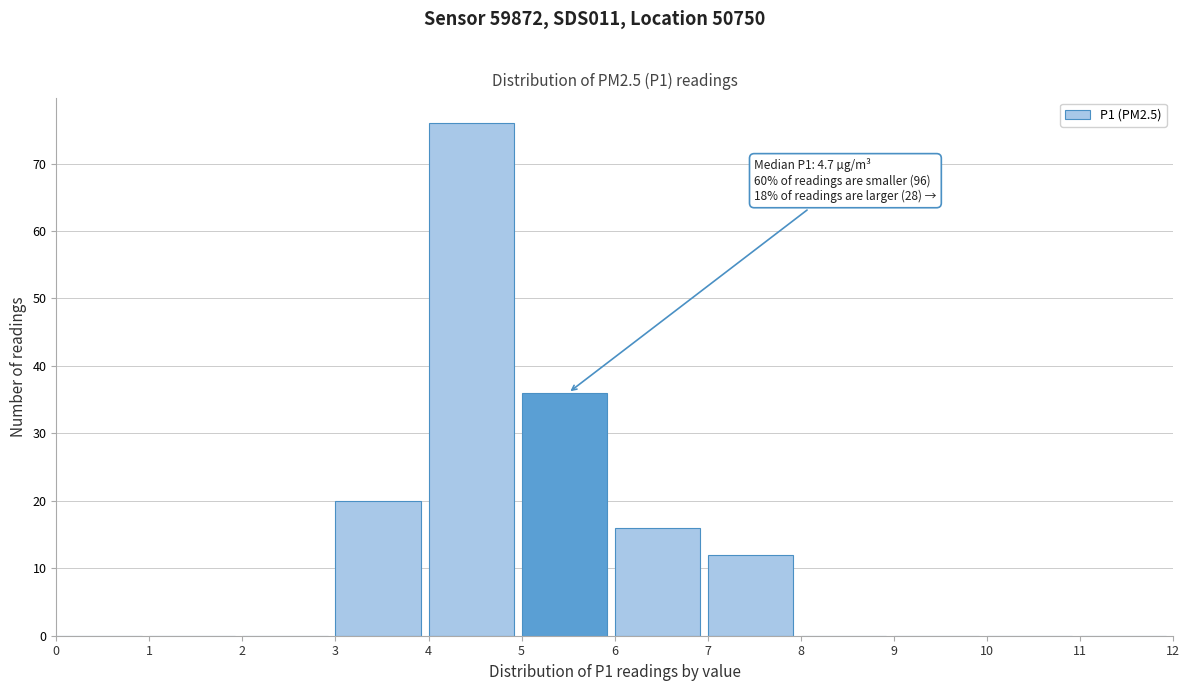

Over which range of the x-axis is the bar tallest?

4 to 5